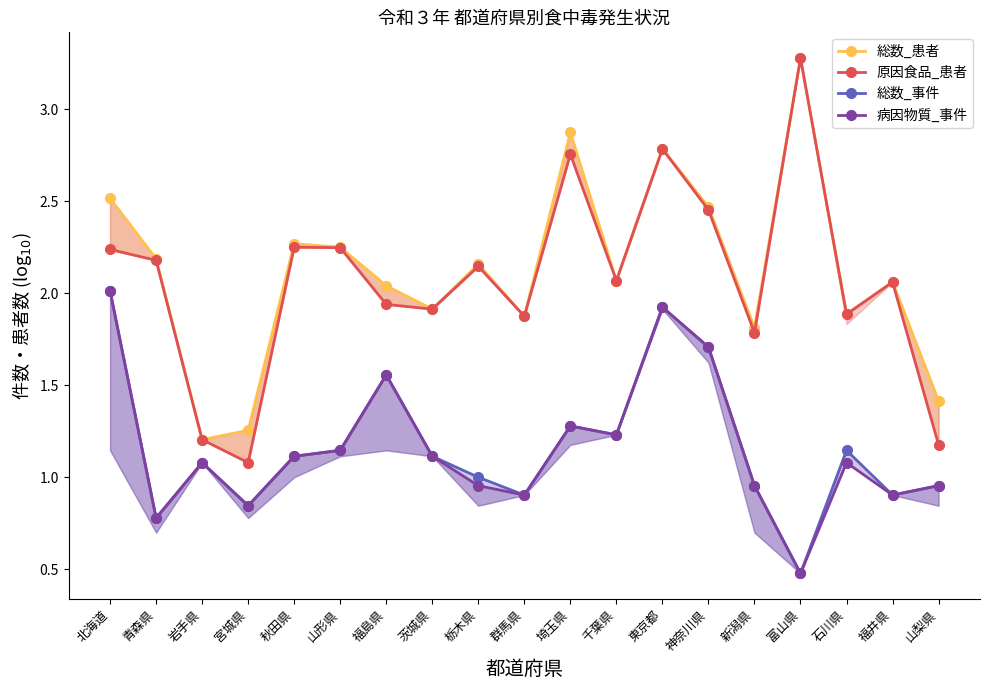

At which category is the sum across all series the highest?

東京都